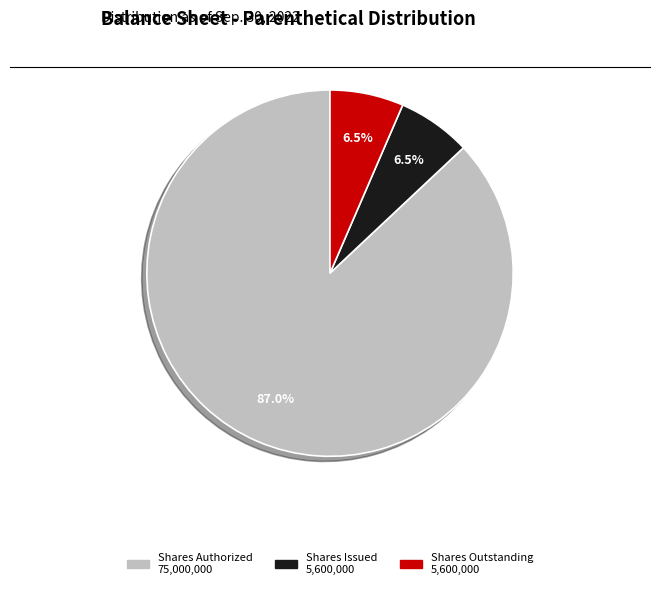

Is there a majority slice in this chart?

Yes